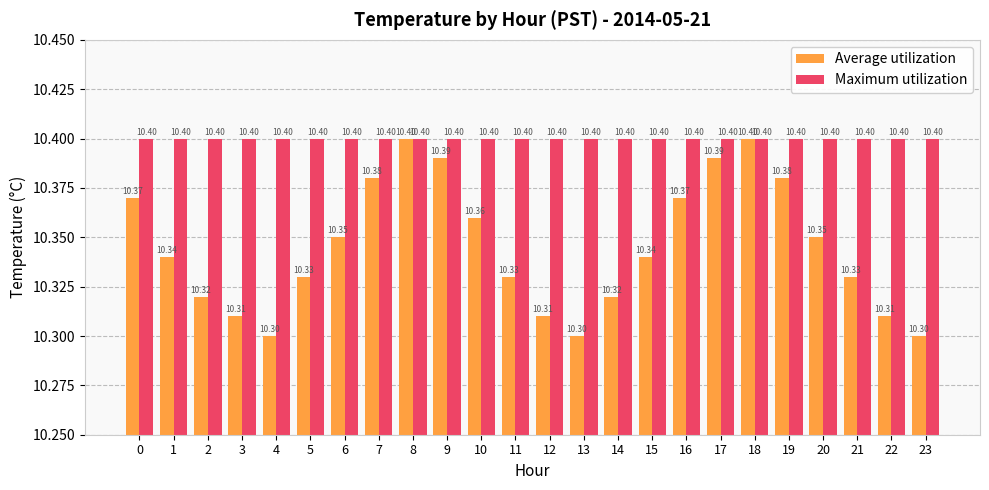

What is the average value of the Maximum utilization series?

10.4